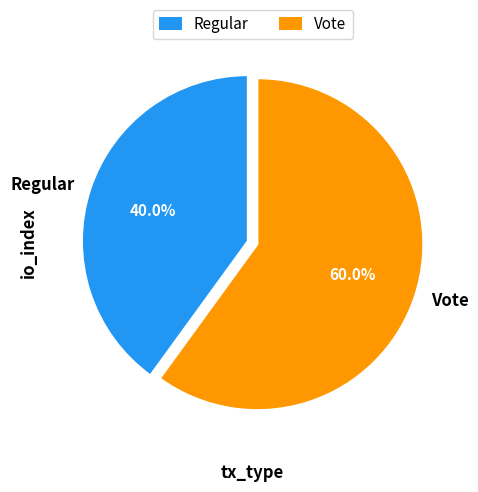

Is it true that Vote is 50% of the pie?

False